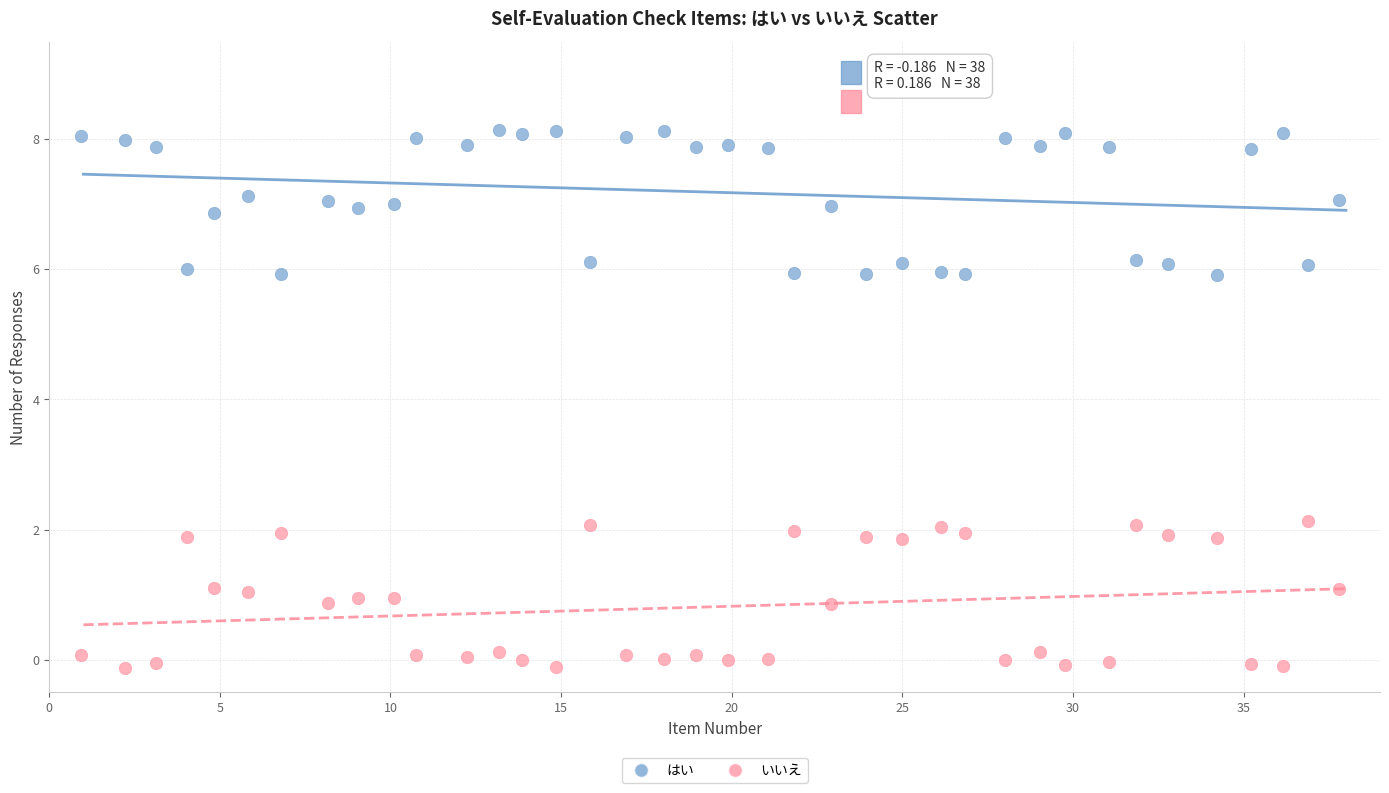

Which series contains the lowest Y value?

いいえ